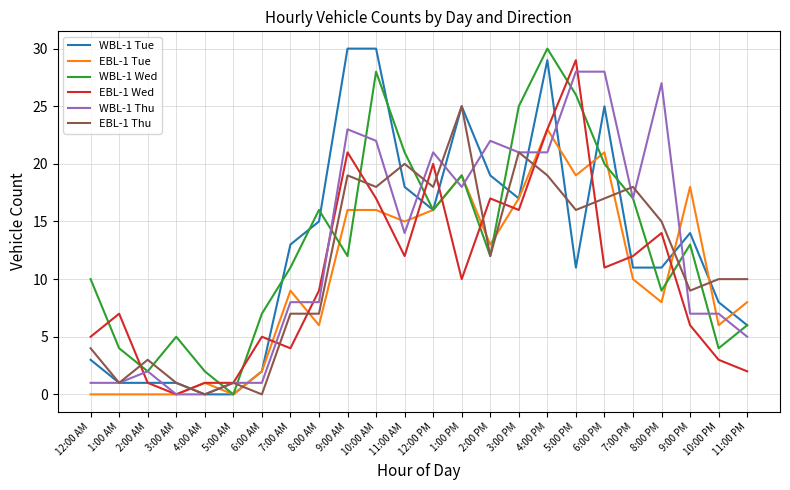

Where is EBL-1 Thu nearest to the value 12?

2:00 PM